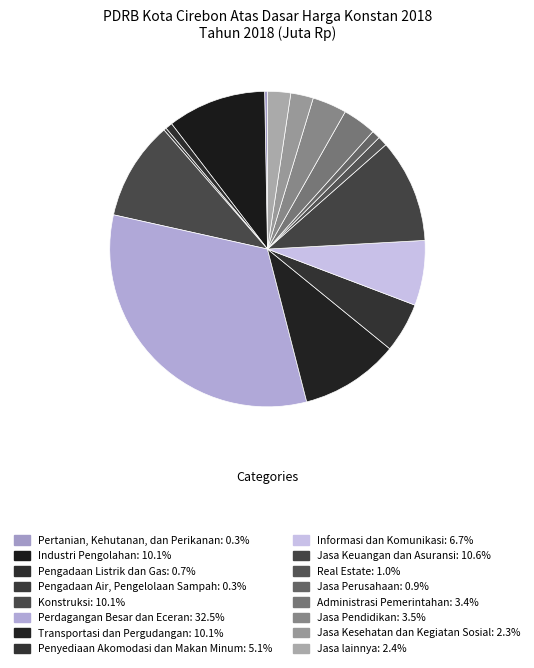

To the nearest percent, what is the difference between the largest and smallest slice percentages?

32%